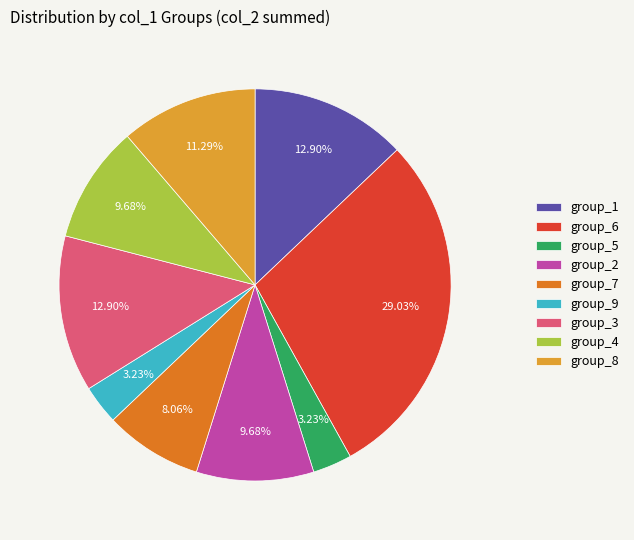

Count the number of slices in the pie.

9